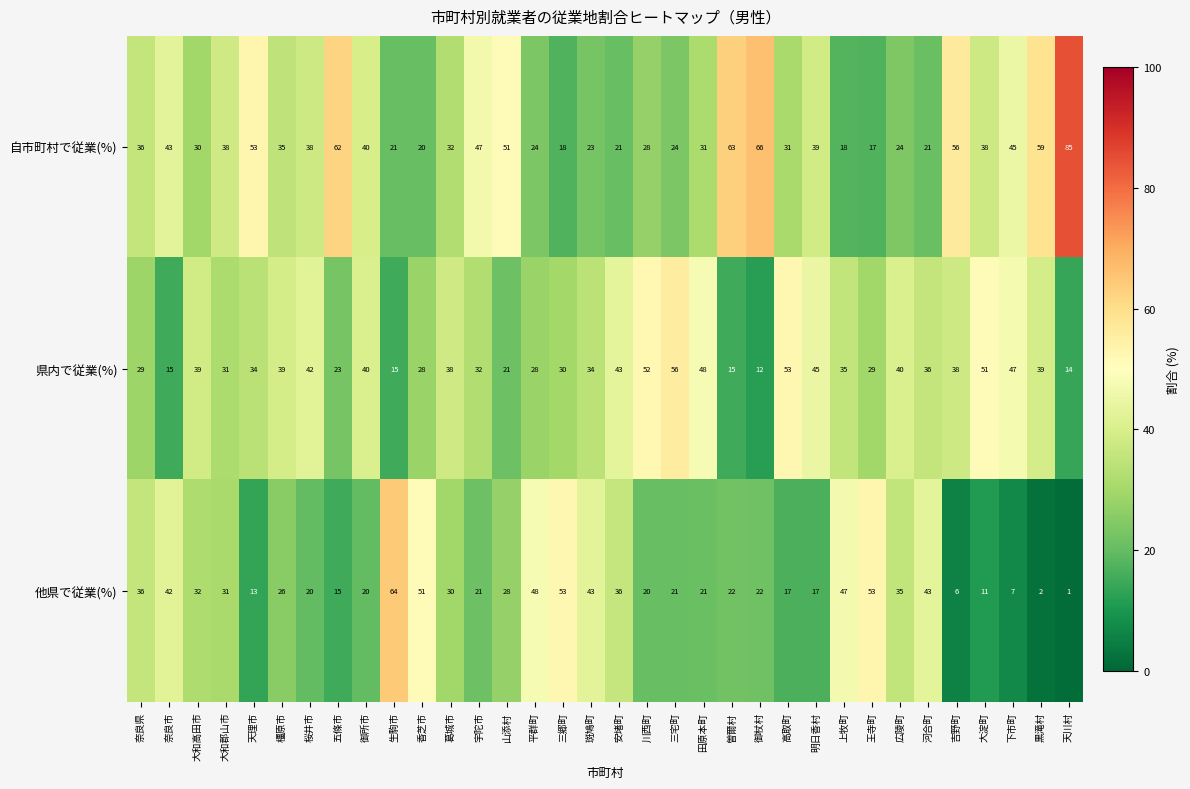

Rank the series at 斑鳩町 from highest to lowest value.

他県で従業(%), 県内で従業(%), 自市町村で従業(%)